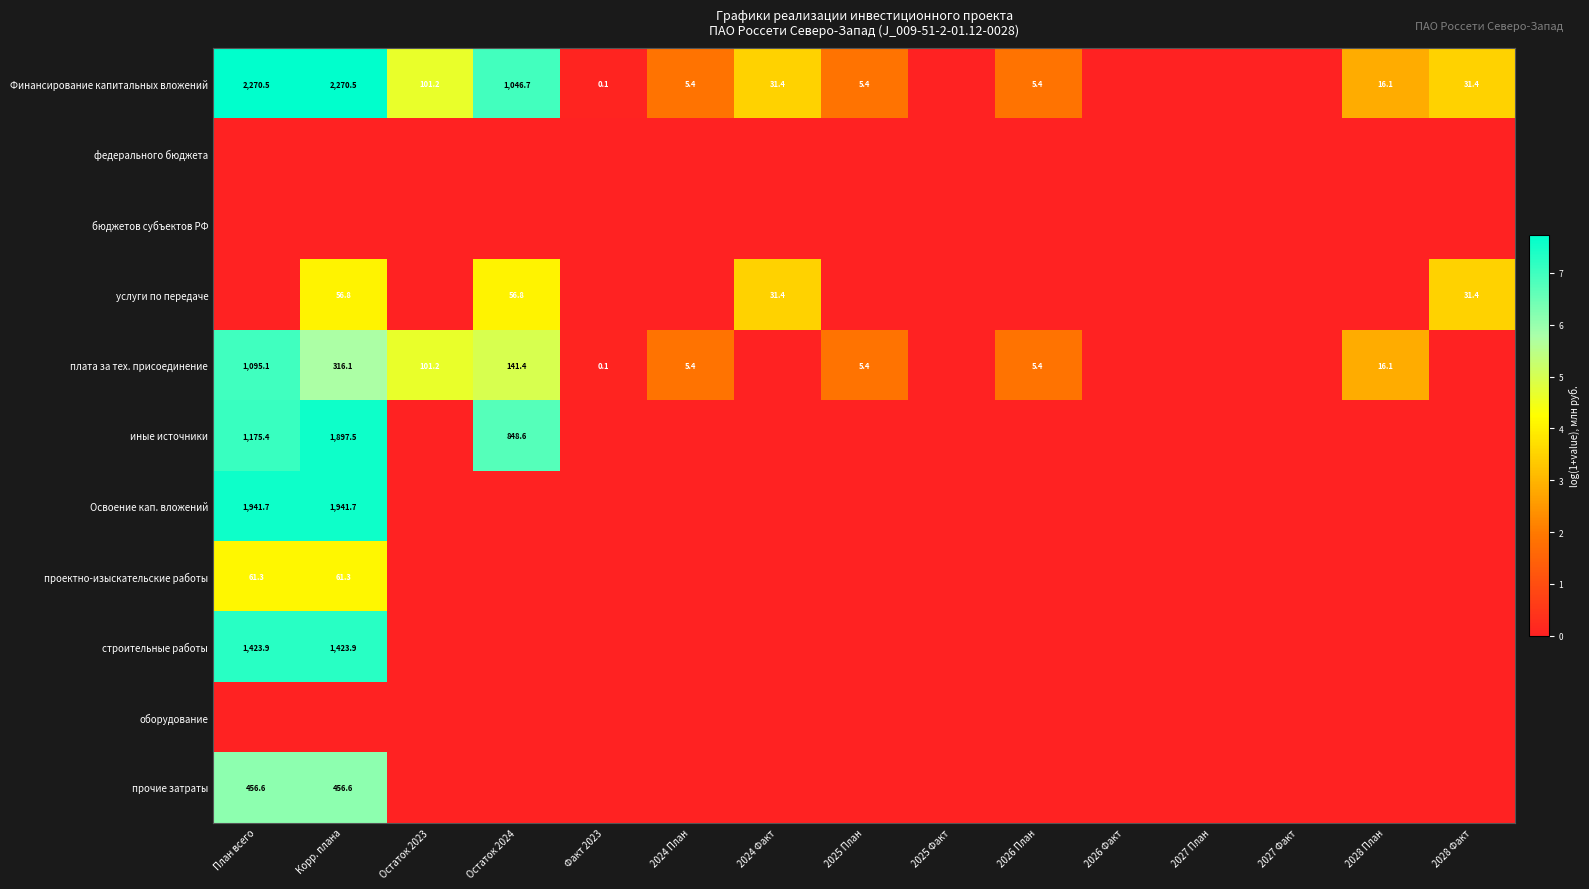

Which category has the lowest value across all series?

2025 Факт